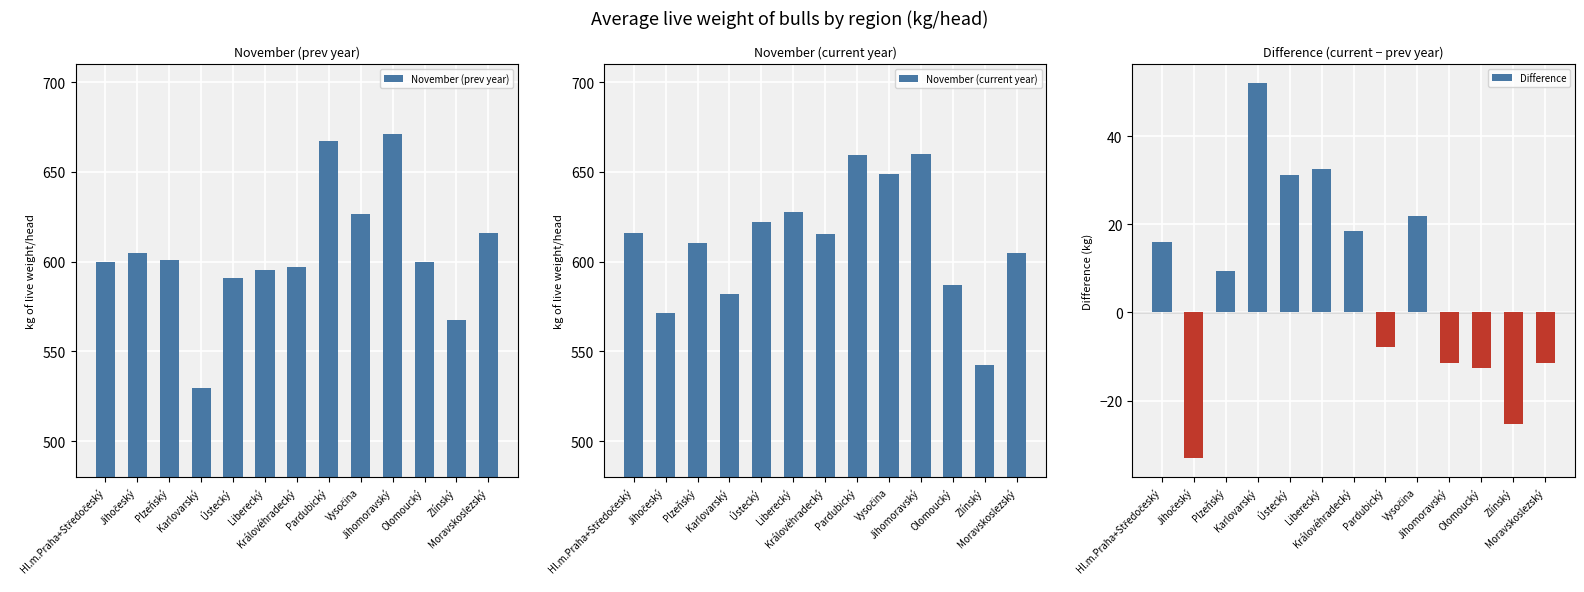

What is the label of the 12th bar from the left?

Zlínský